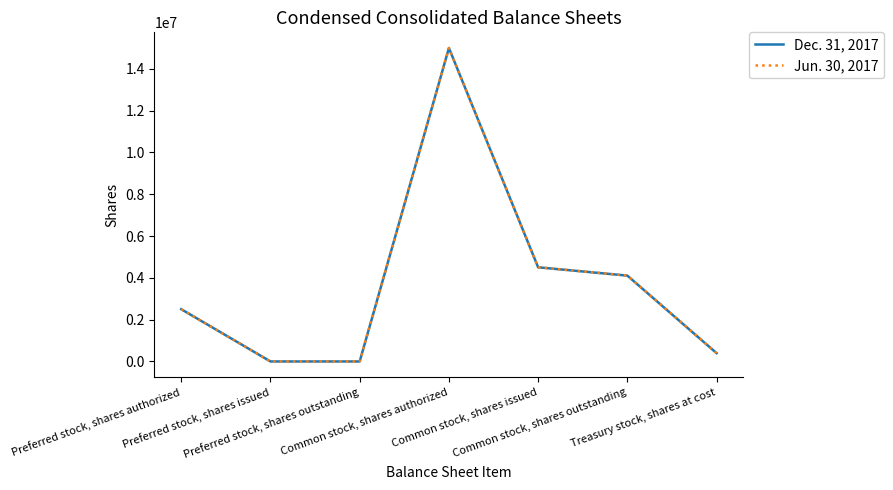

Is it true that Jun. 30, 2017 equals 5097118 at Preferred stock, shares issued?

False